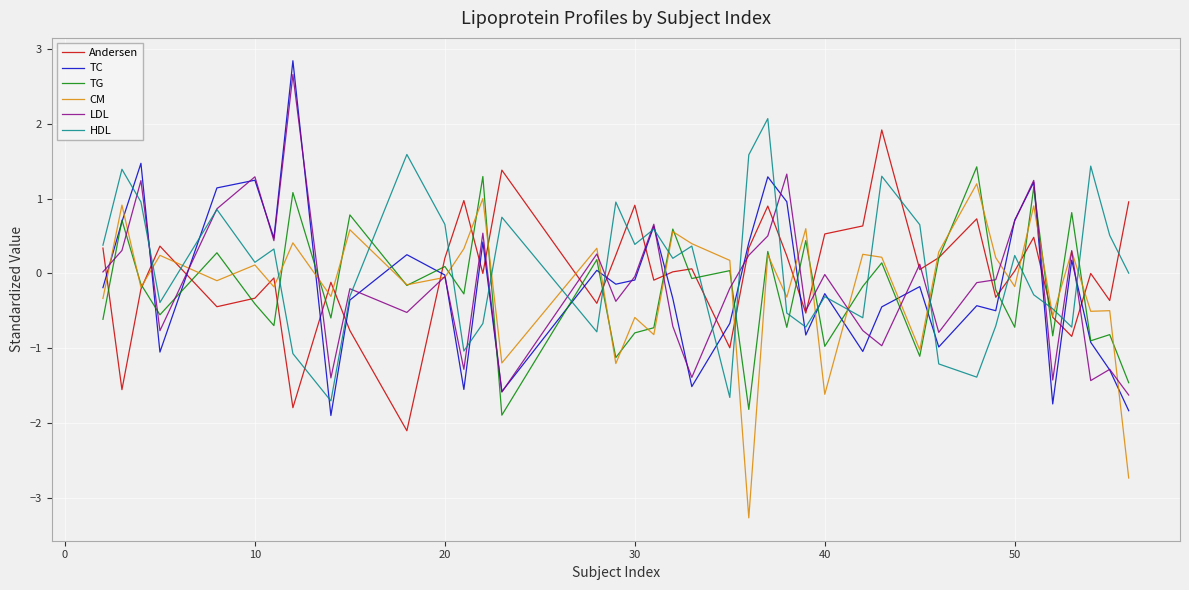

How many distinct data groups are displayed?

6